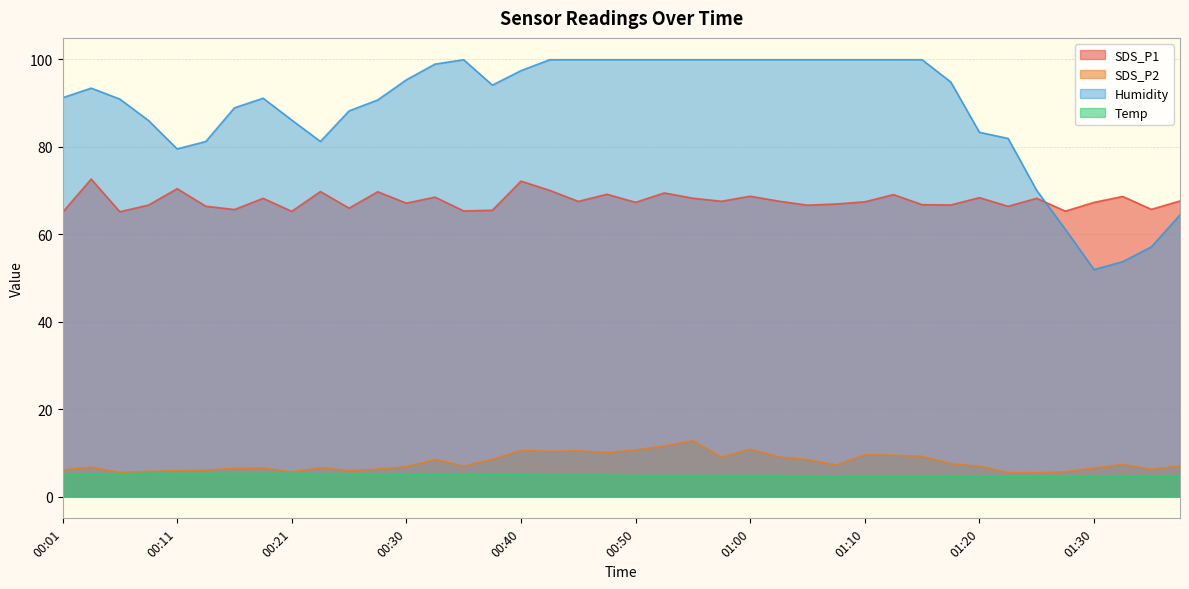

What is the spread (max minus min) of values at 00:28?

85.5